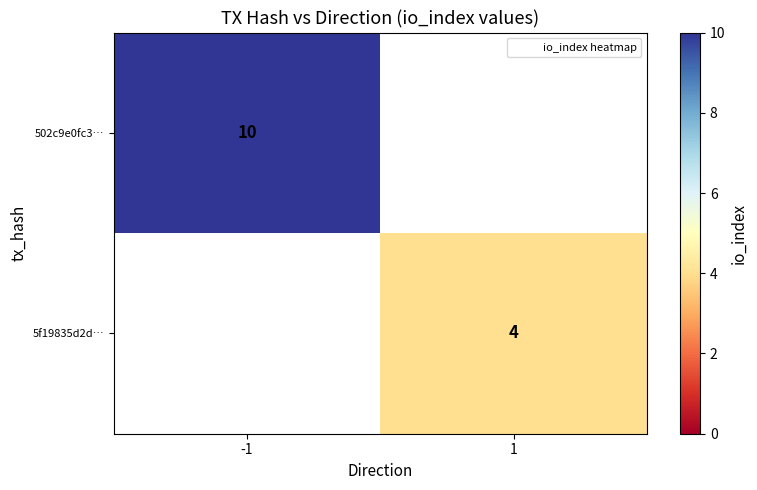

List the series in order of their peak value, highest first.

502c9e0fc3…, 5f19835d2d…